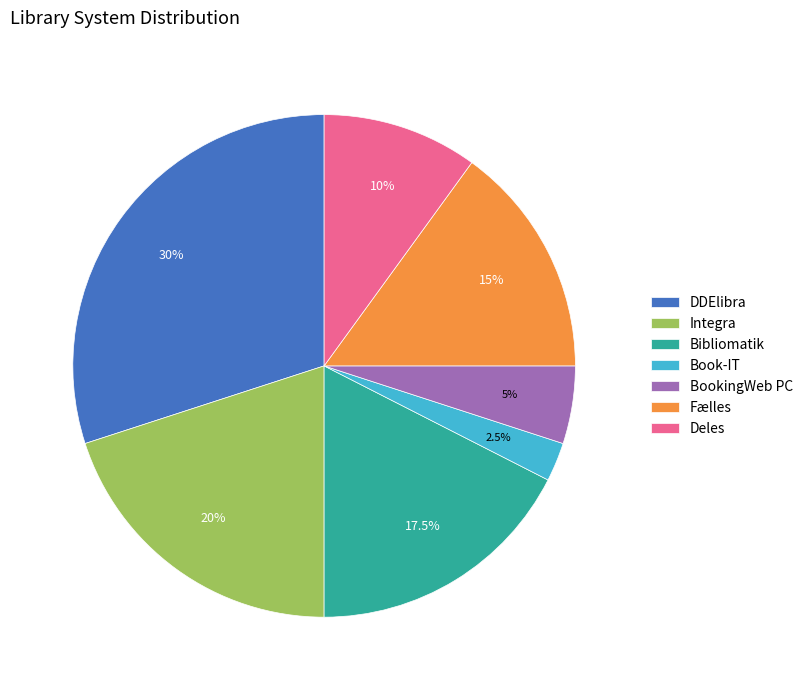

Is there any slice that represents more than half of the pie?

No